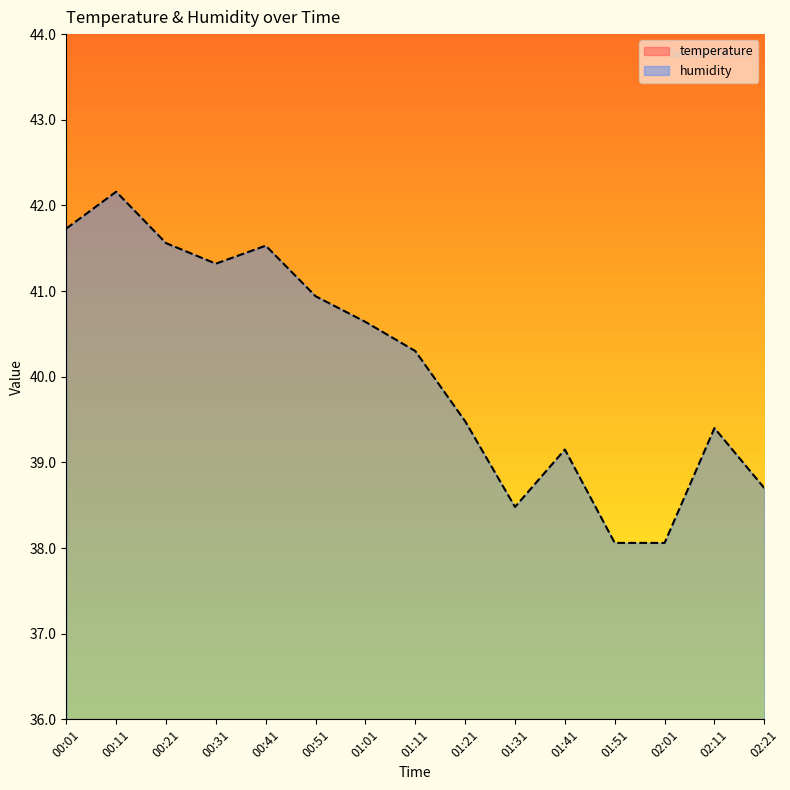

What position from the right is 01:21?

7